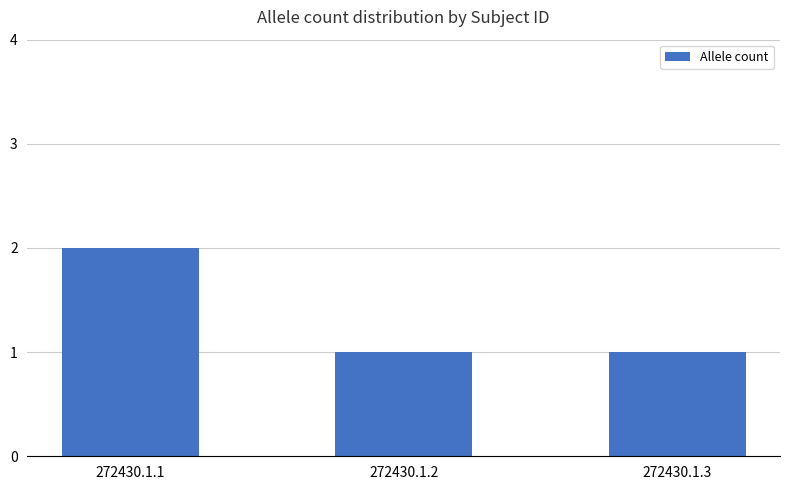

The value at 272430.1.2 is 2. True or false?

False